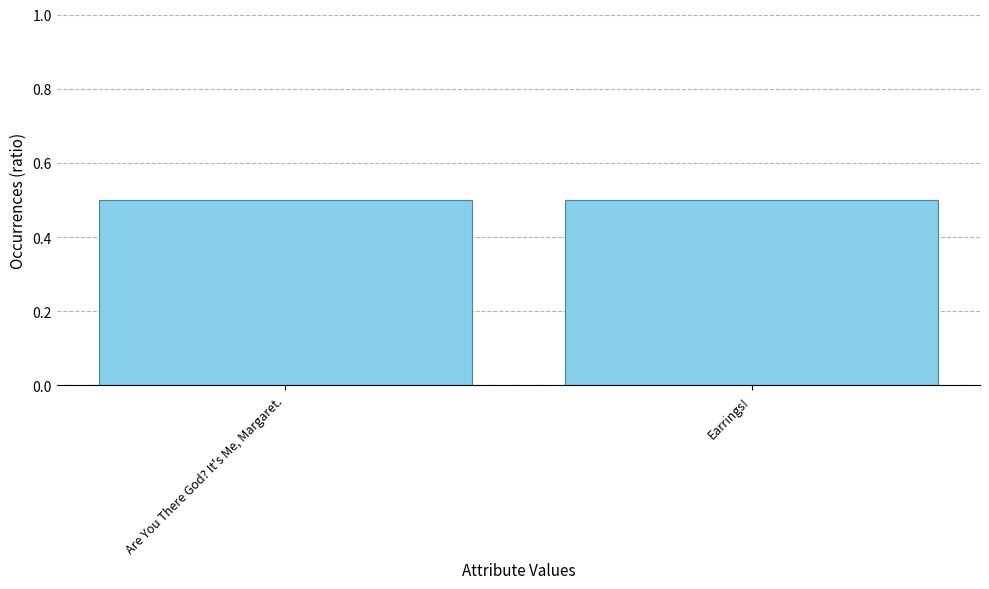

Reading right to left, list all the values displayed in this chart.

Earrings!=0.5	Are You There God? It's Me, Margaret.=0.5